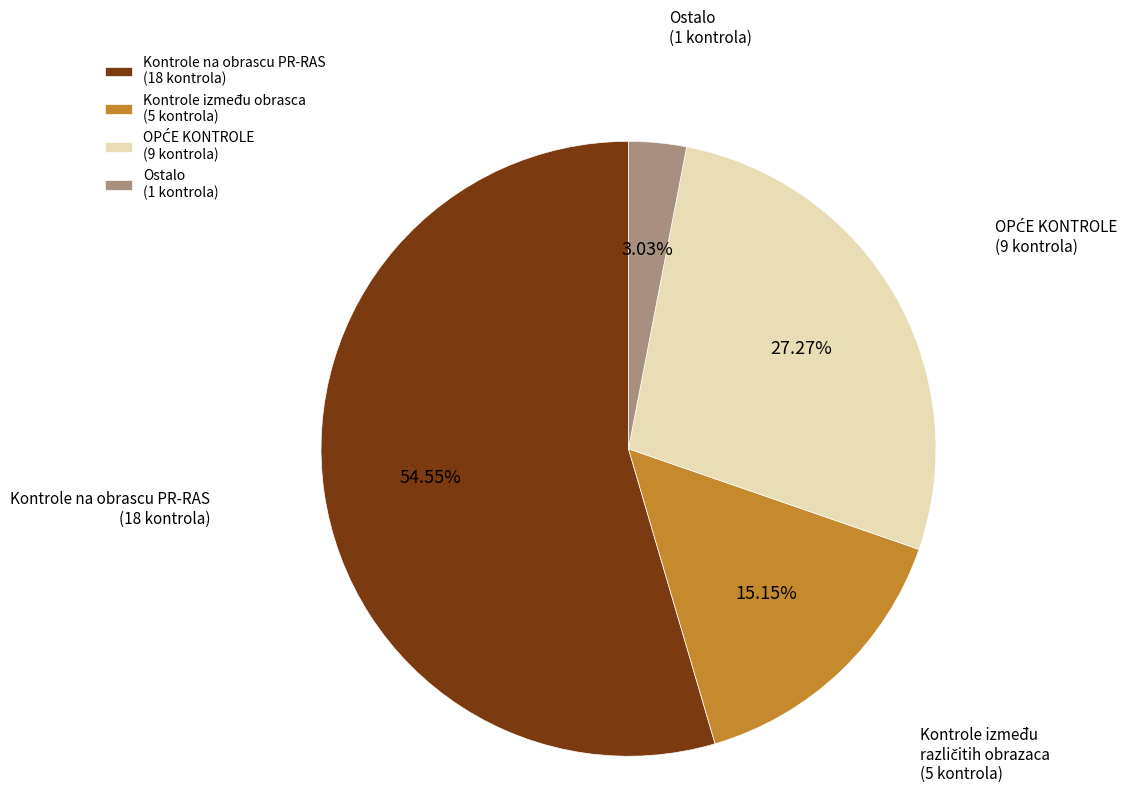

How many segments does this pie chart have?

4